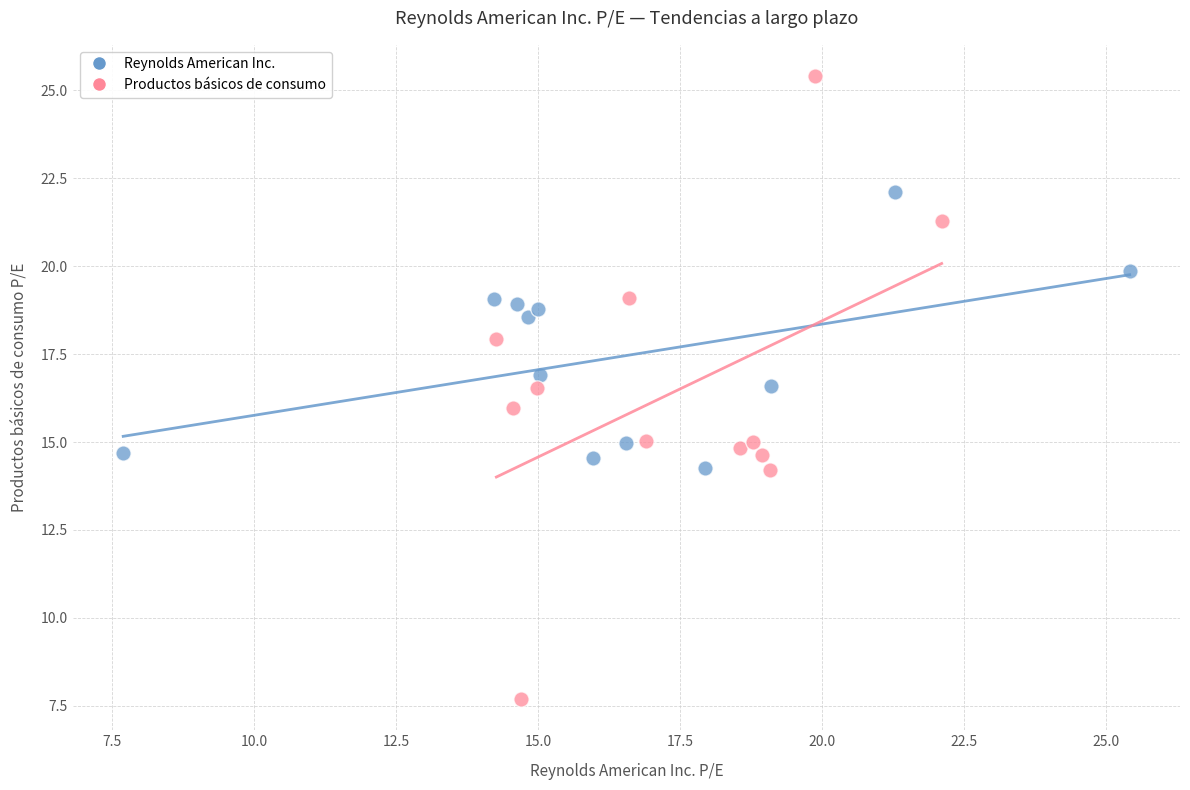

Which series reaches the maximum Y coordinate?

Productos básicos de consumo